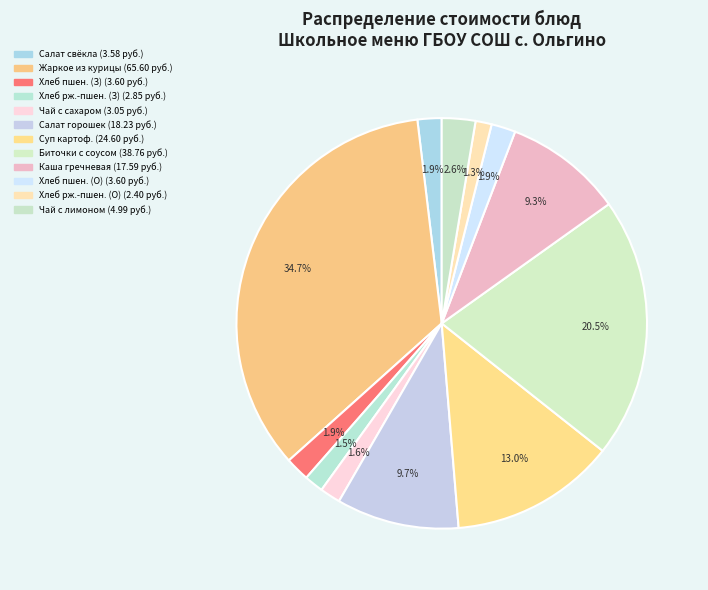

How many segments does this pie chart have?

12